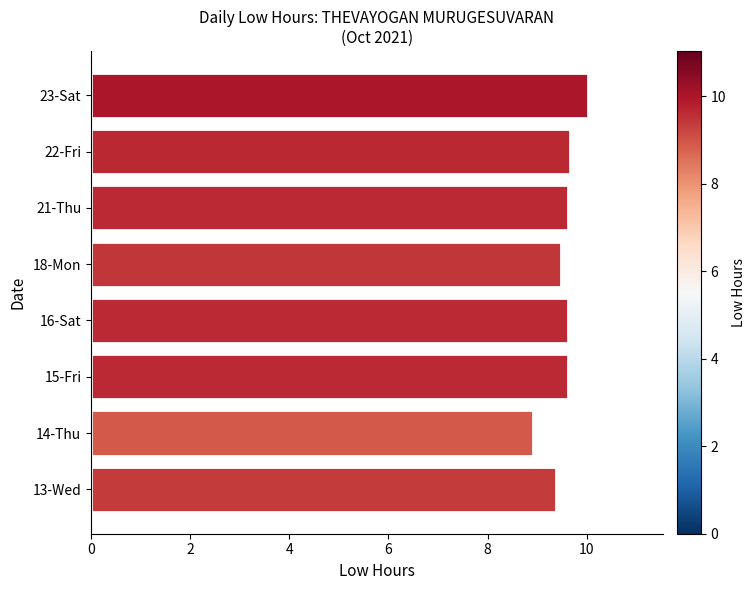

What is the greatest value displayed?

10.0